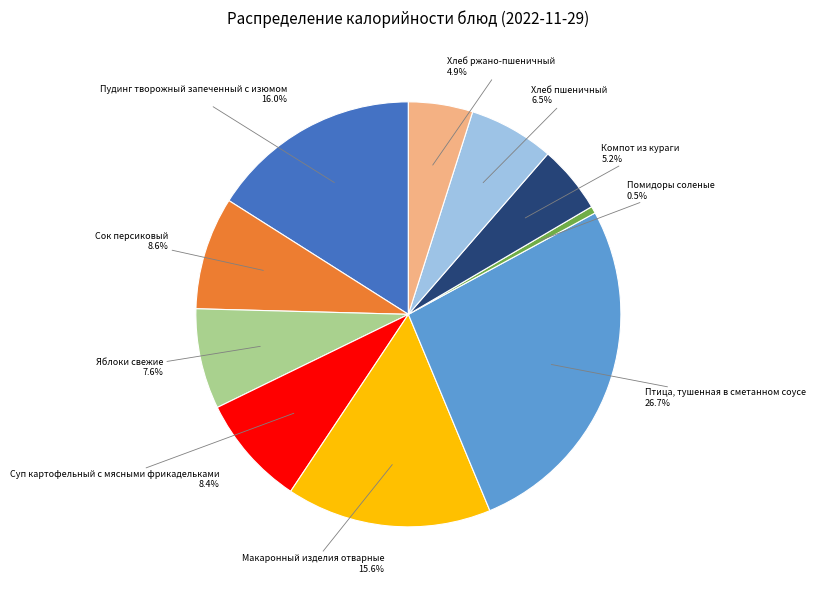

Is there a majority slice in this chart?

No